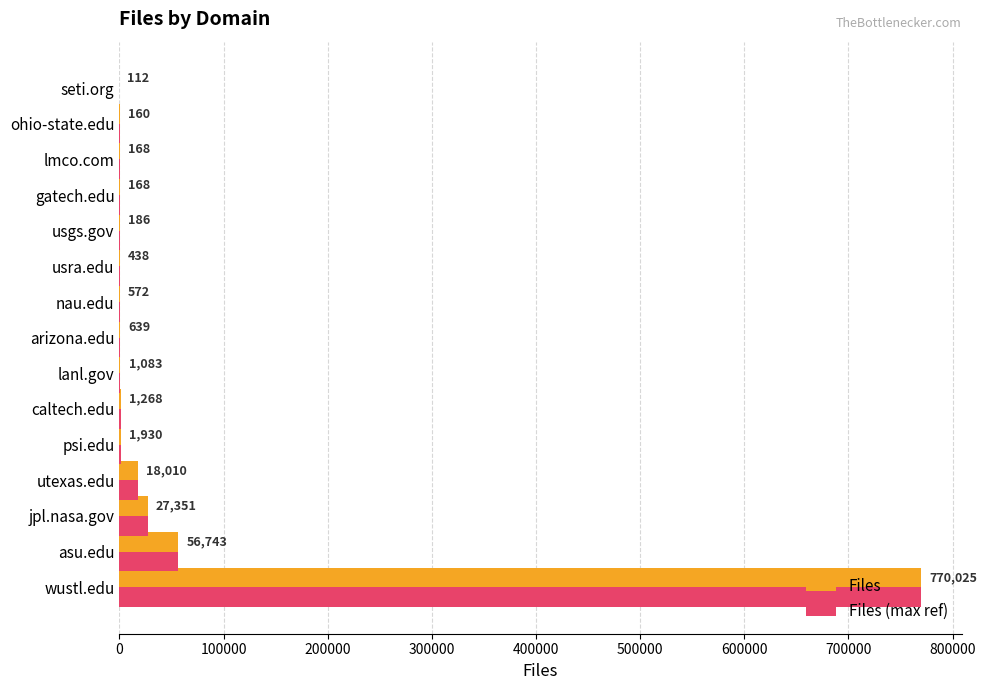

What is the sum of all Files (max ref) values?

878853